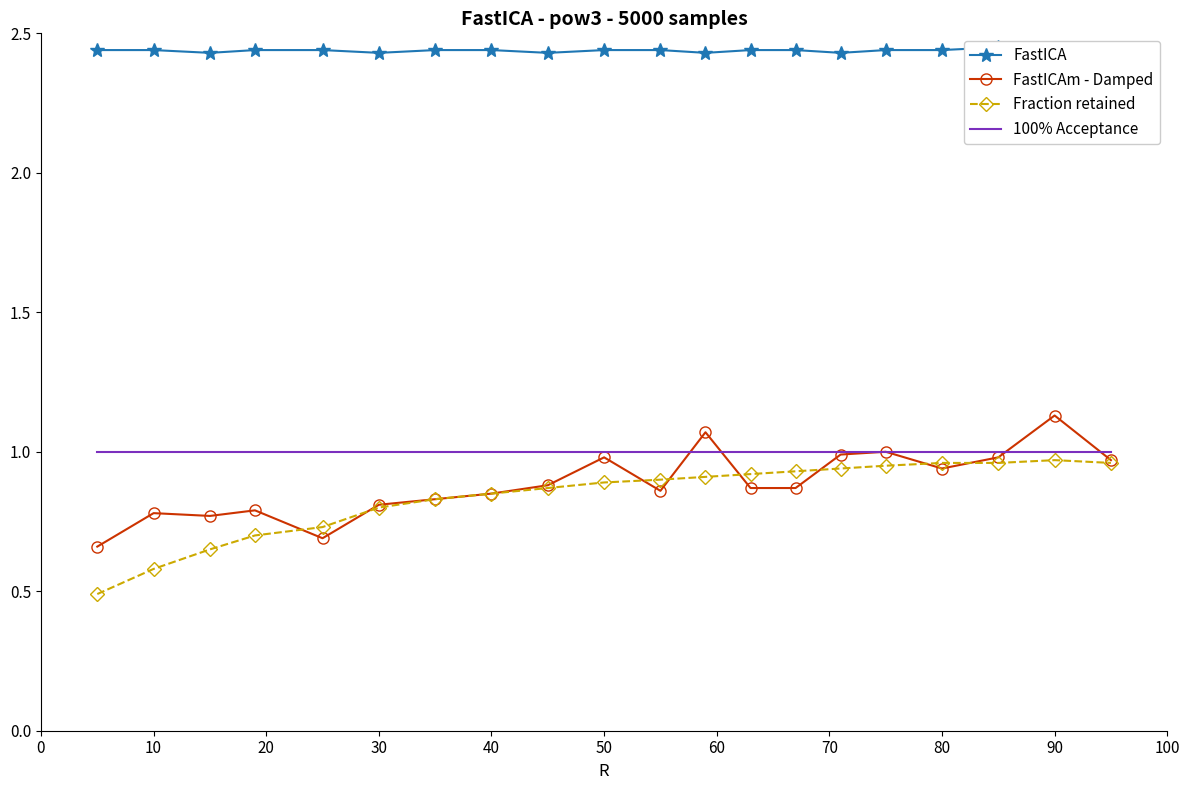

The 100% Acceptance series shows 0.3 at 10. True or false?

False